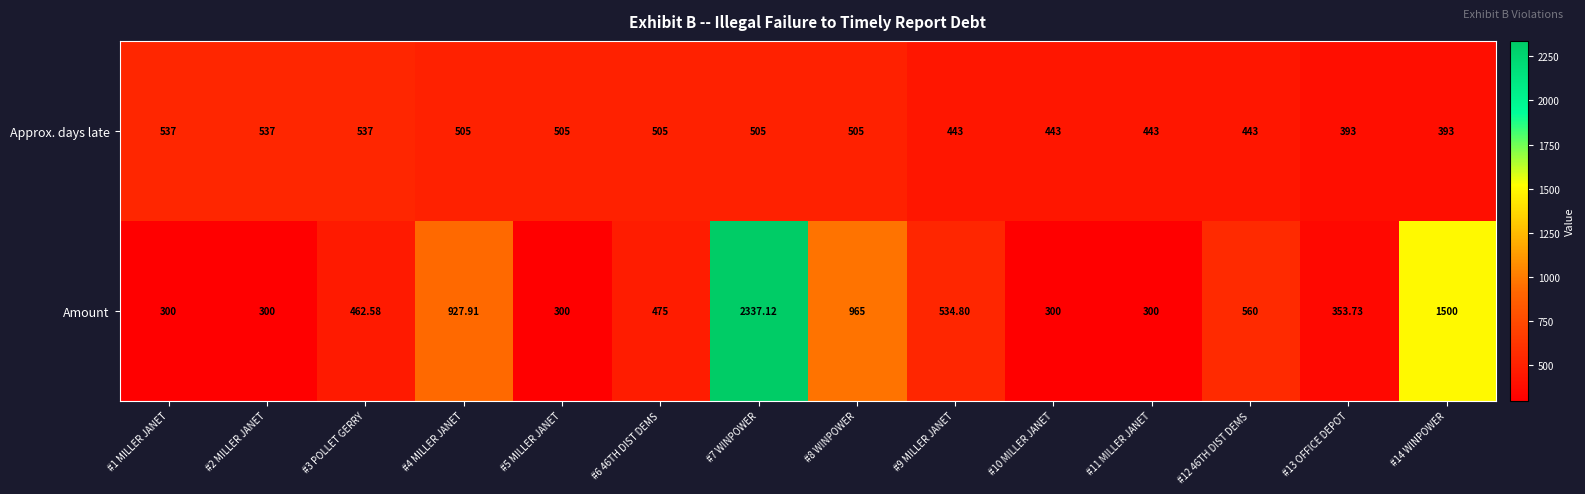

How many categories are shown in the chart?

14